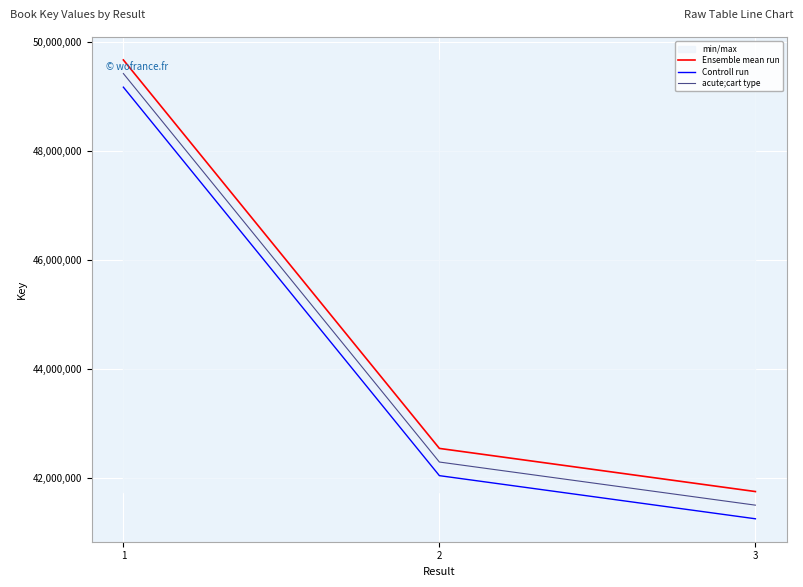

List the series in order of their overall mean, highest first.

Ensemble mean run, acute;cart type, Controll run